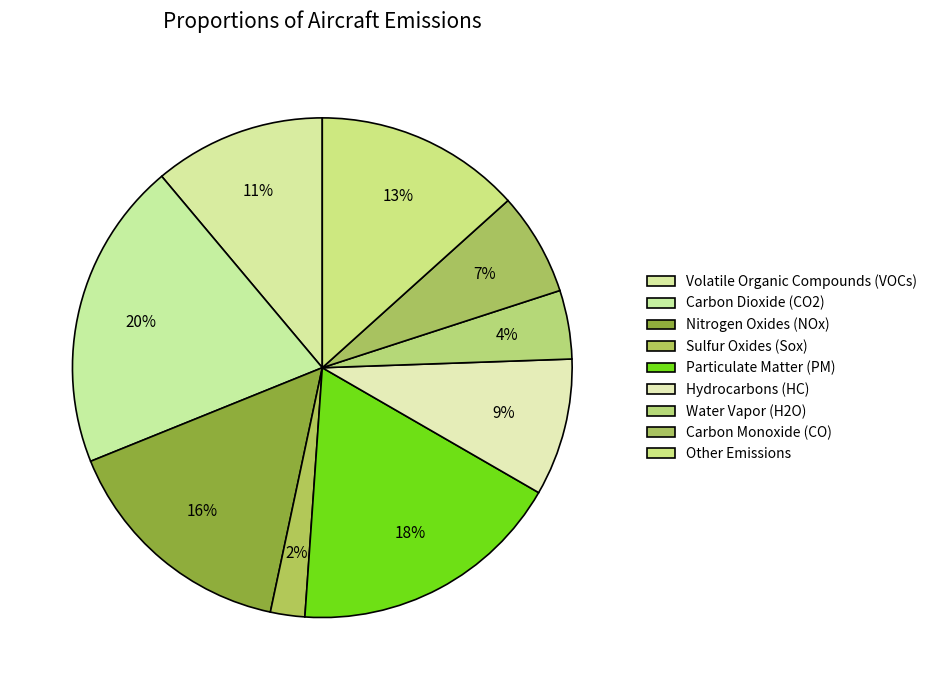

How many slices are in this pie chart?

9